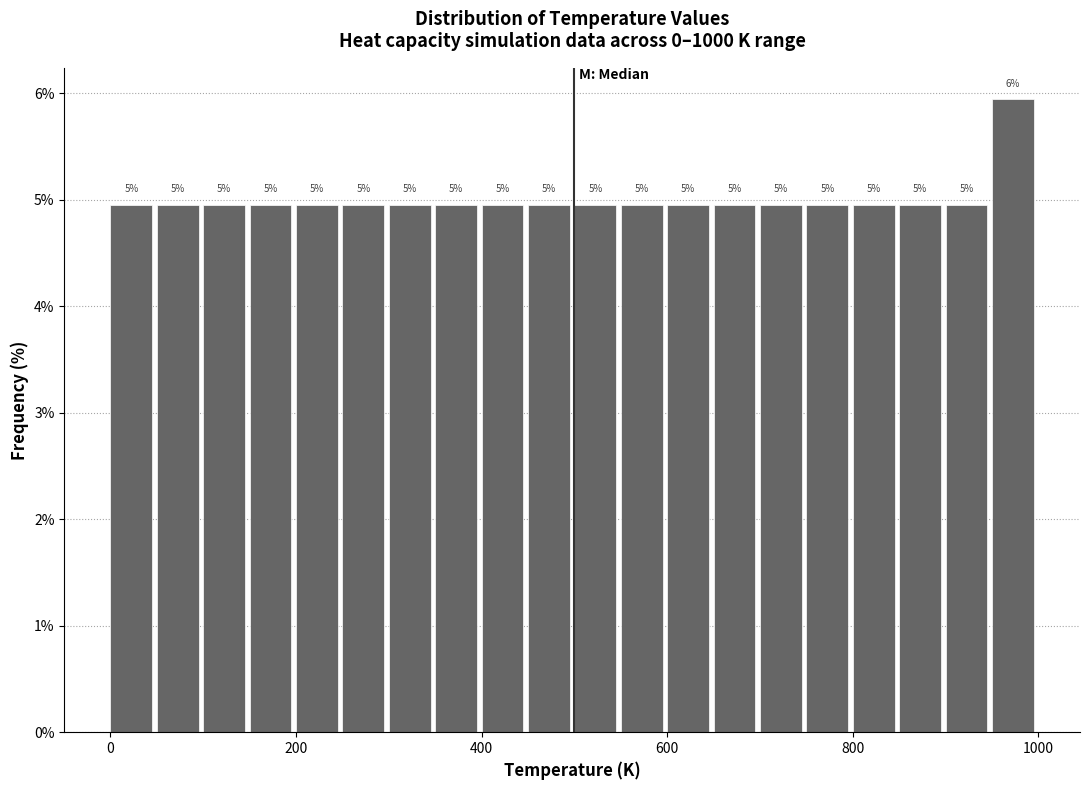

Around what value on the x-axis is the tallest bar? Give the approximate position of its centre, as read against the axis.

980